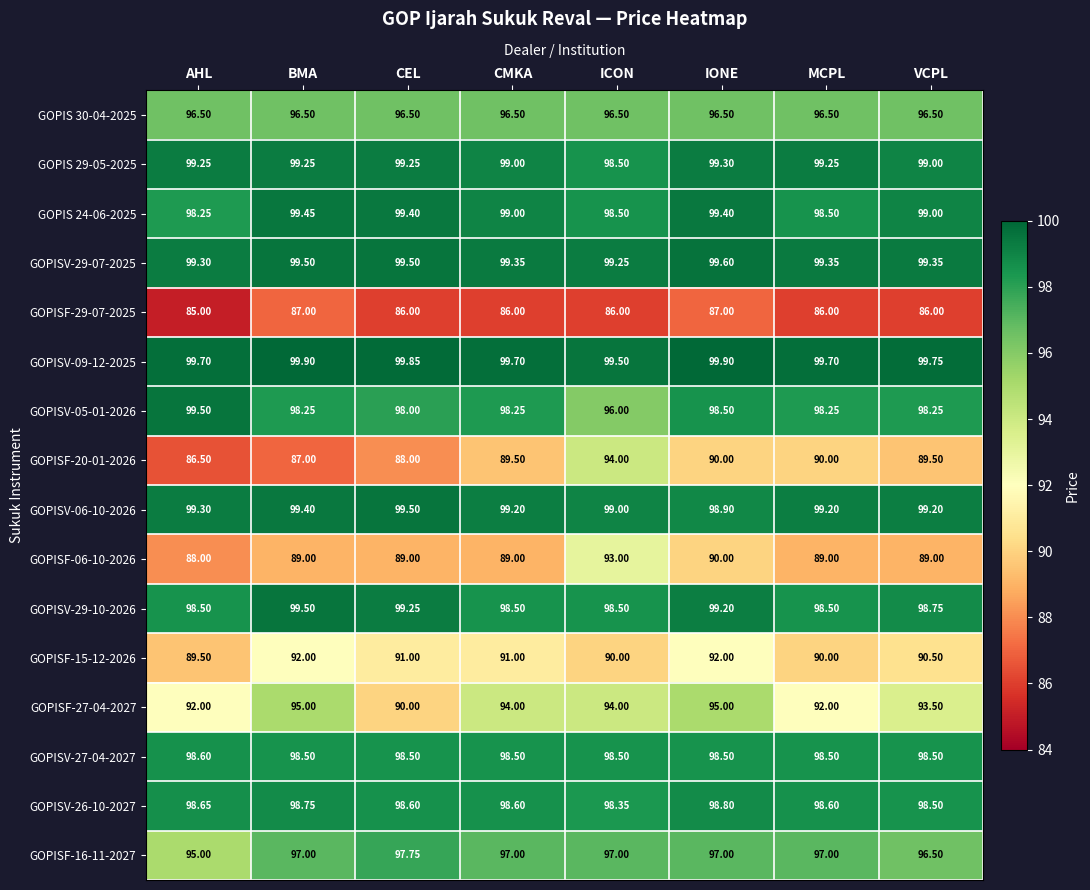

Is the value of GOPISF-15-12-2026 at MCPL greater than the value of GOPIS 24-06-2025 at AHL?

No